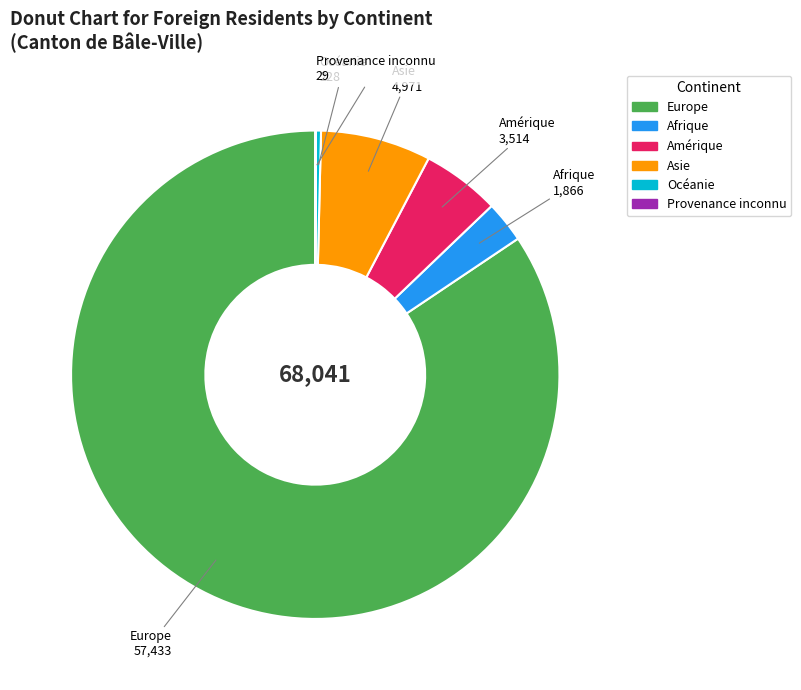

Is there any slice that represents more than half of the pie?

Yes